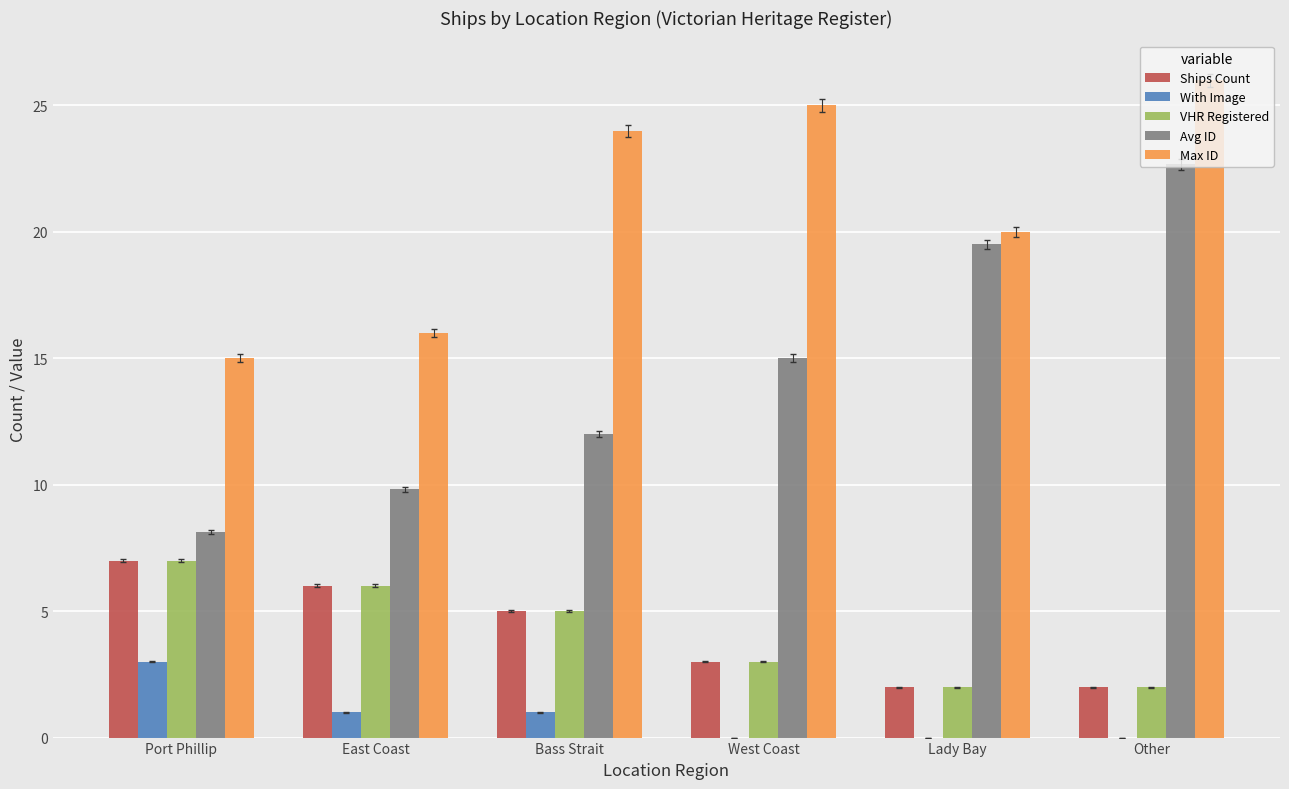

What value does the Max ID series have at Other?

26.0